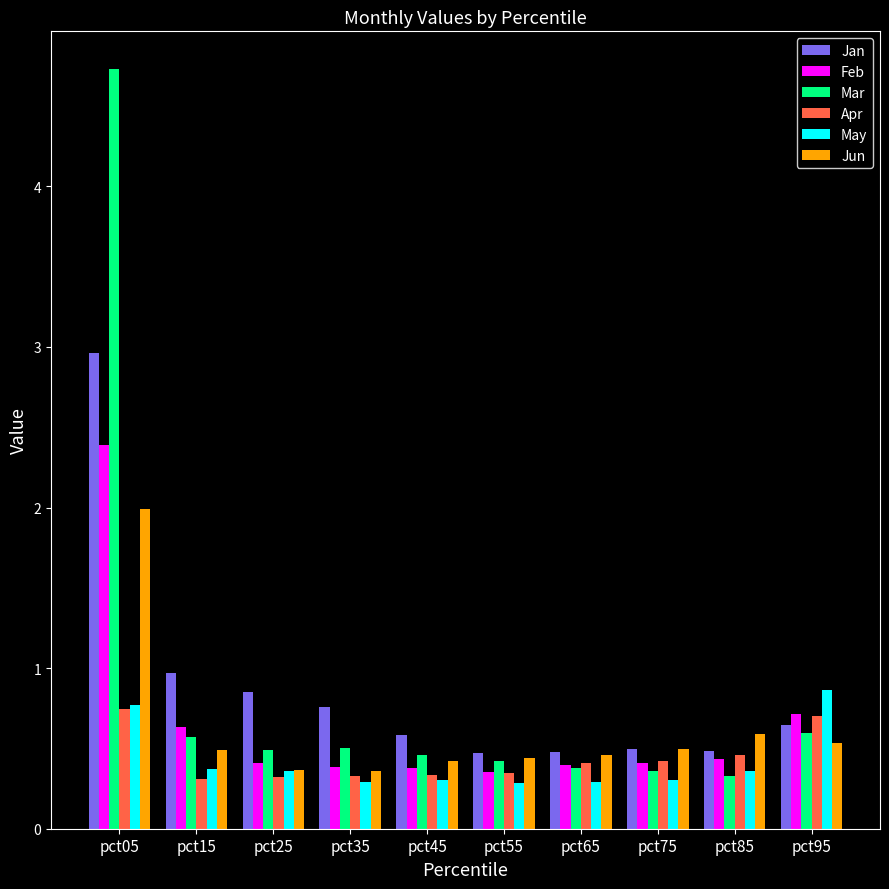

What is the difference between the maximum and second lowest values in the May series?

0.6